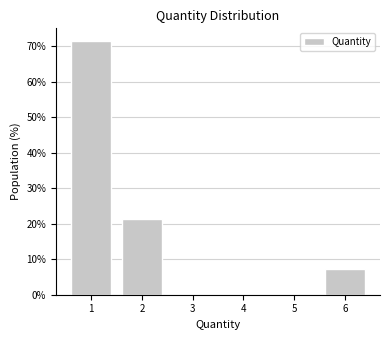

Which range on the x-axis has the tallest bar?

0.5 to 1.5